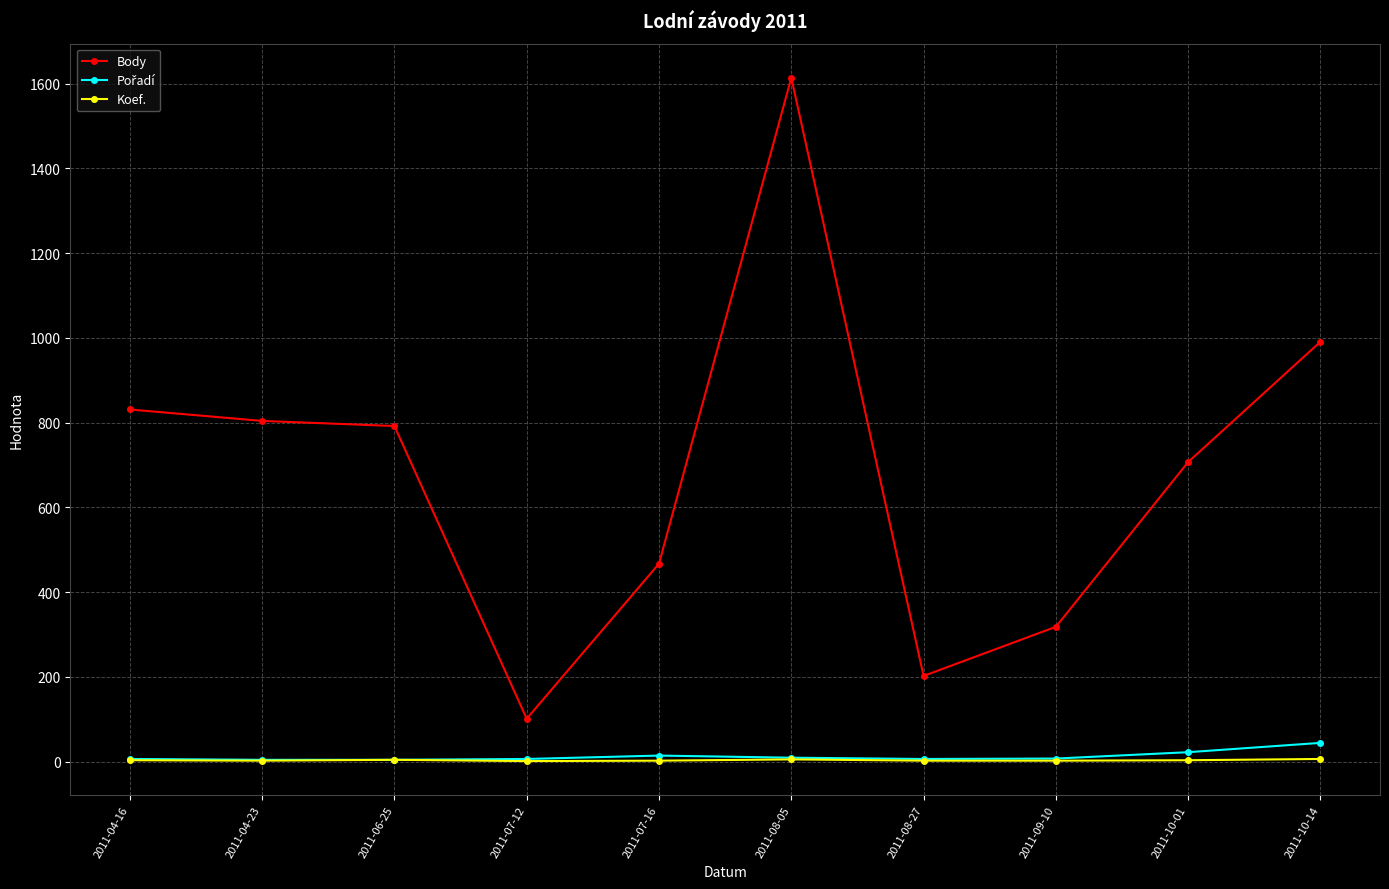

At which category does the chart reach its peak across all series?

2011-08-05